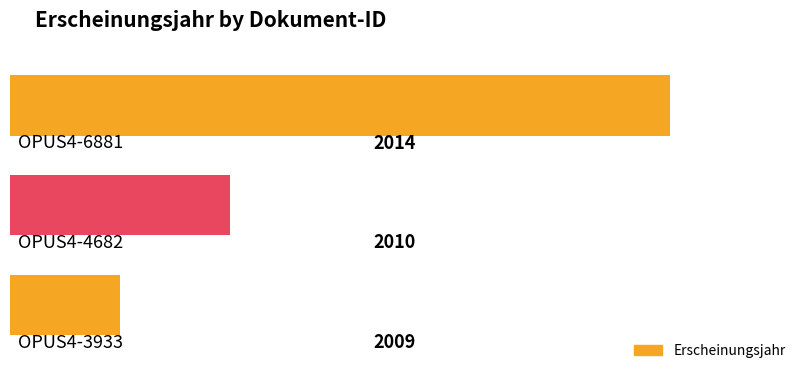

Approximately how many times larger is the value at OPUS4-3933 compared to OPUS4-4682?

1.0